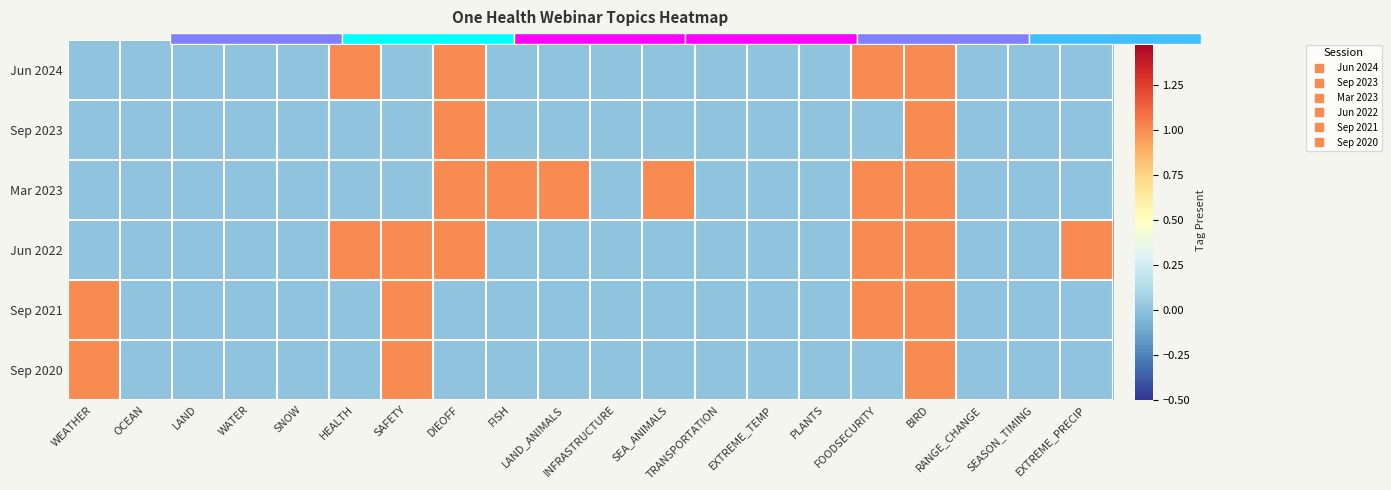

At which category is the sum across all series the highest?

BIRD